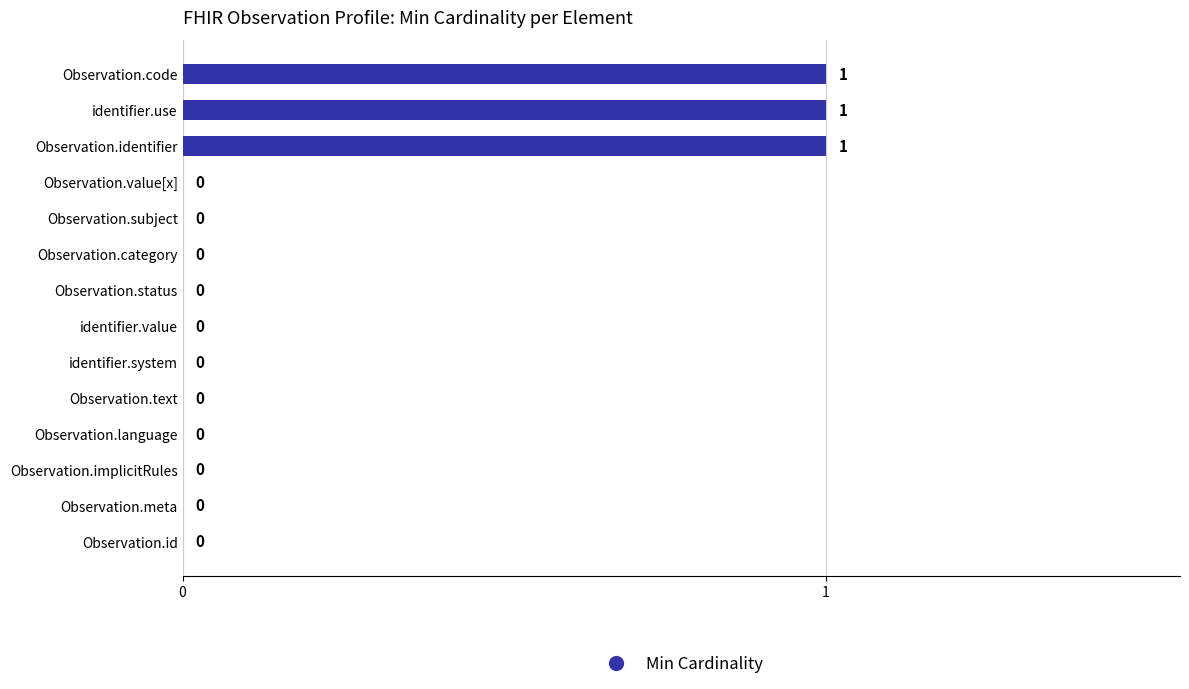

How many values are above zero?

3